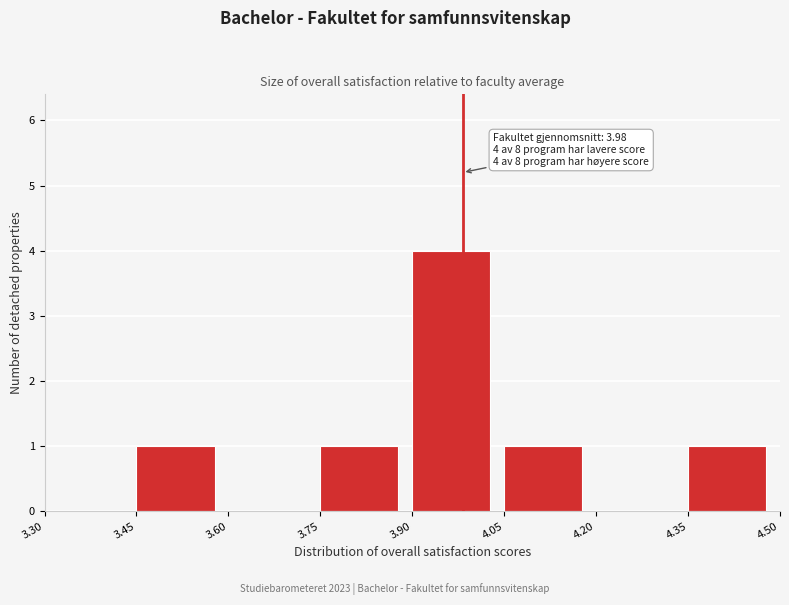

Which range on the x-axis has the tallest bar?

3.90 to 4.05